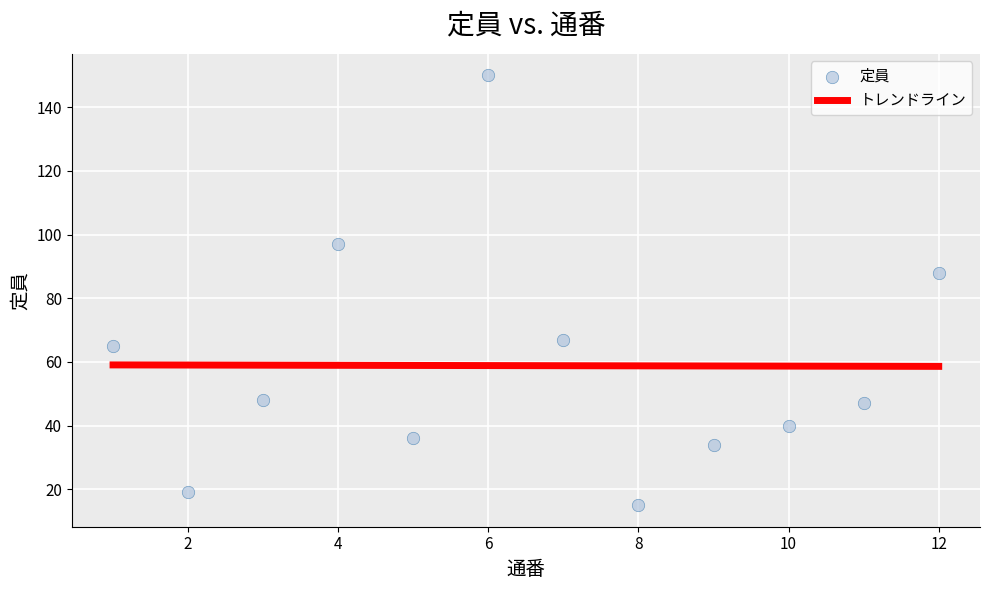

What is the average X value?

6